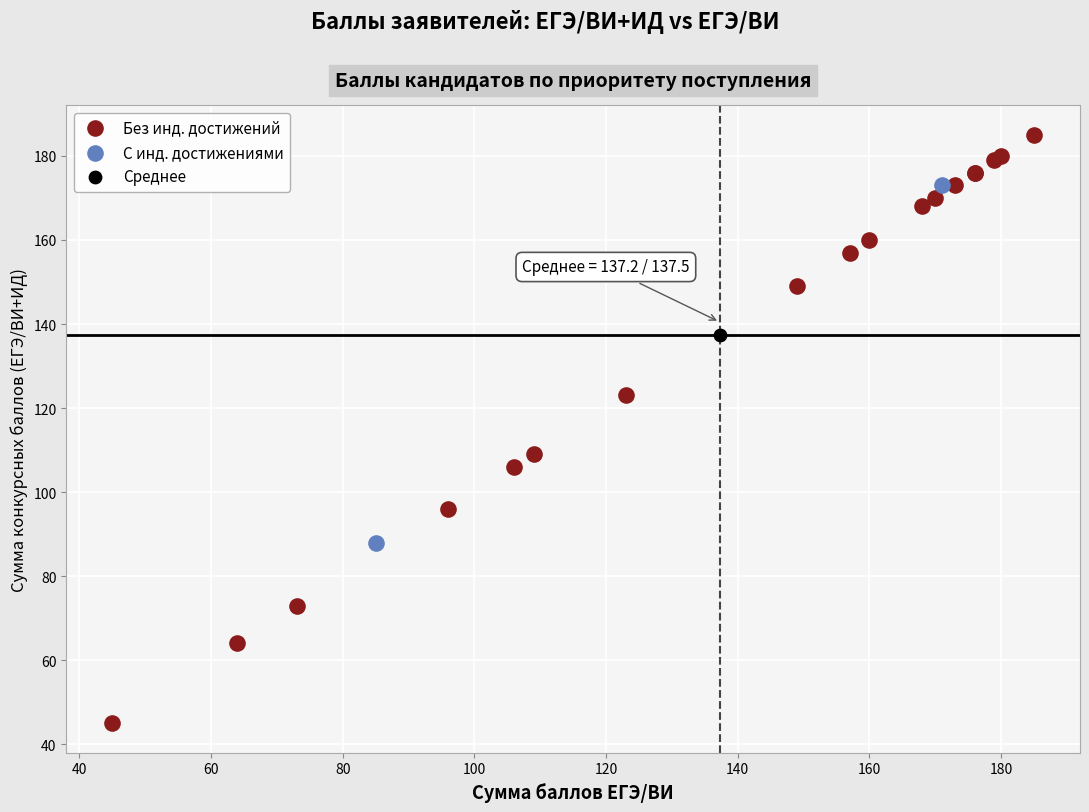

Which series reaches the minimum Y coordinate?

Без инд. достижений